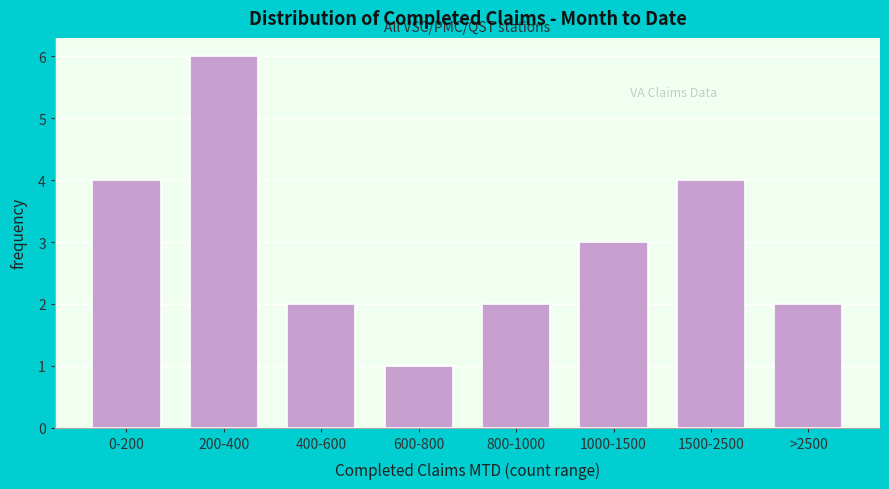

Reading left to right, extract all data points from this chart.

0-200=4	200-400=6	400-600=2	600-800=1	800-1000=2	1000-1500=3	1500-2500=4	>2500=2